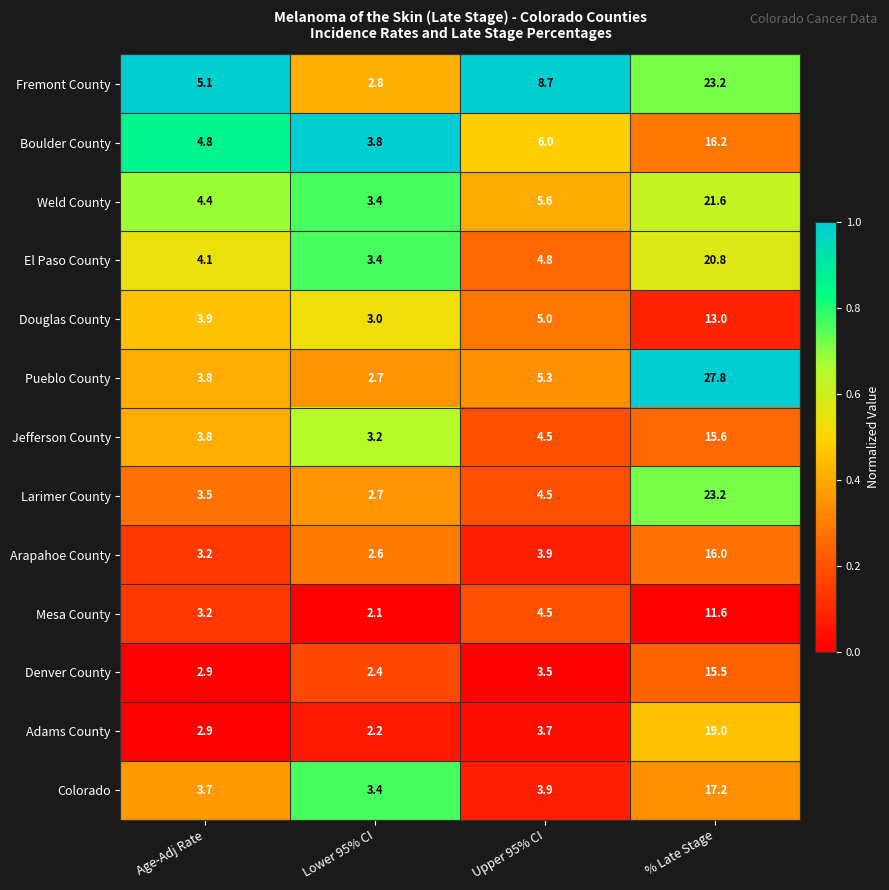

What is the difference between the maximum and minimum values in the El Paso County series?

17.4